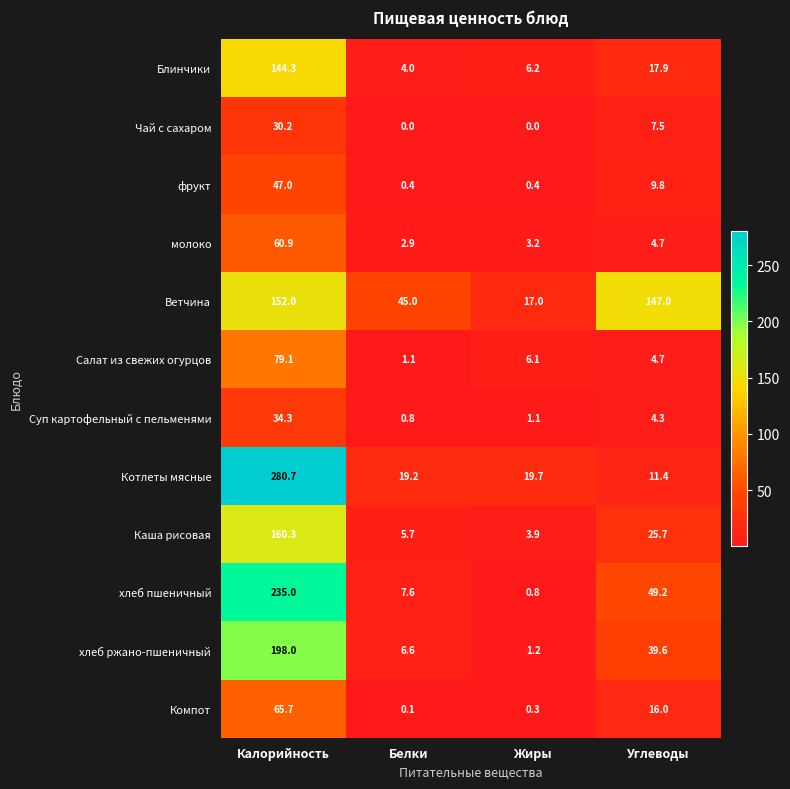

Where does the Ветчина series first go above 147?

Калорийность